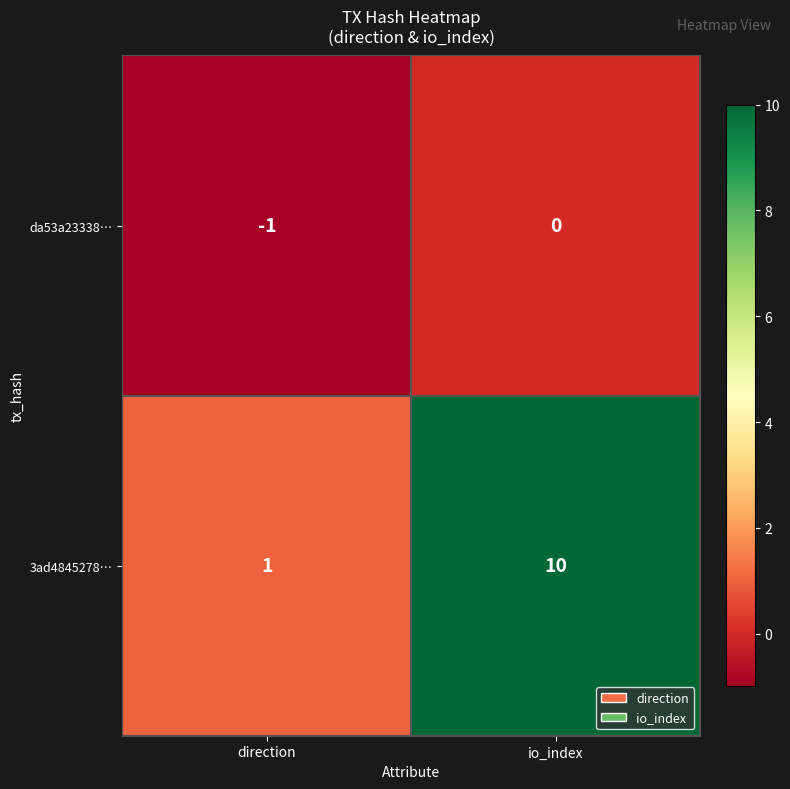

What is the difference between the maximum and minimum values in the 3ad4845278… series?

9